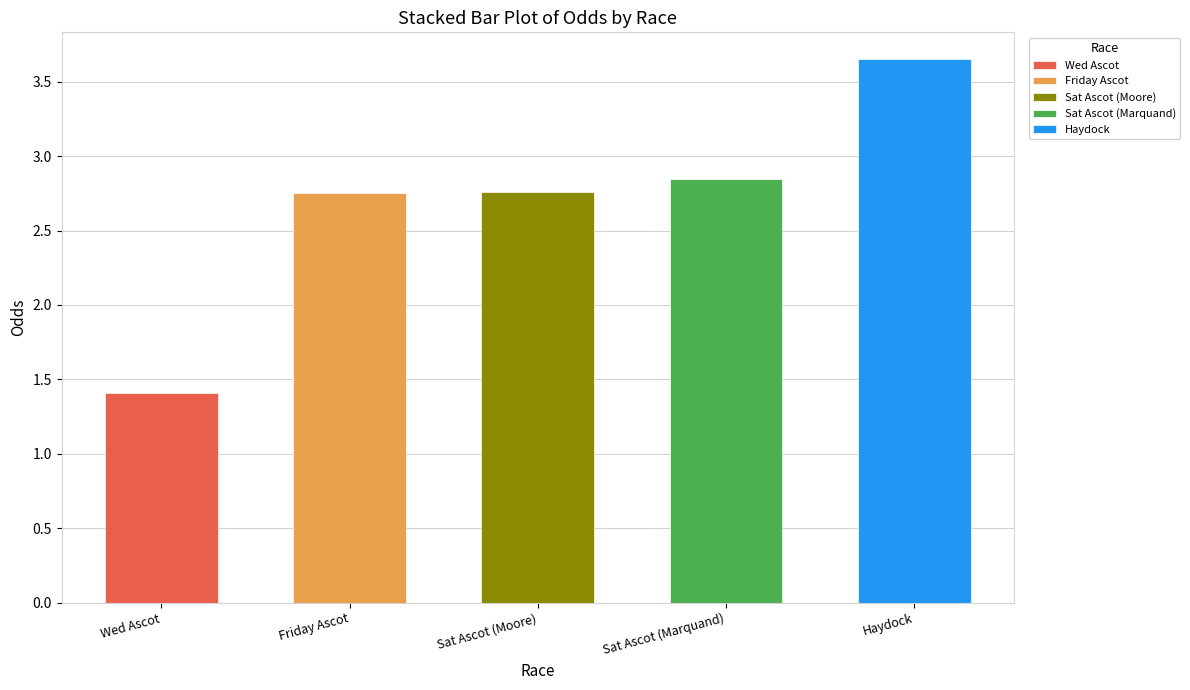

Which has a higher value, Wed Ascot or Sat Ascot (Marquand)?

Sat Ascot (Marquand)